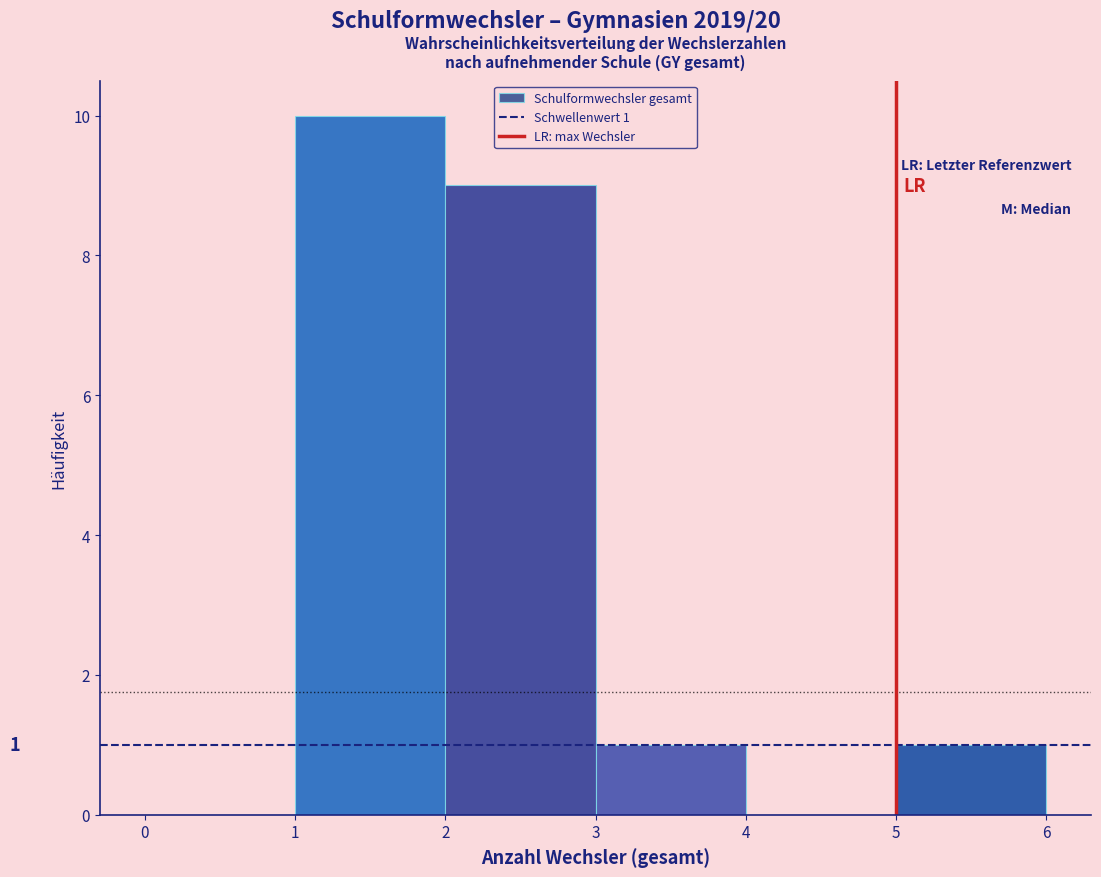

Over which range of the x-axis is the bar tallest?

1 to 2